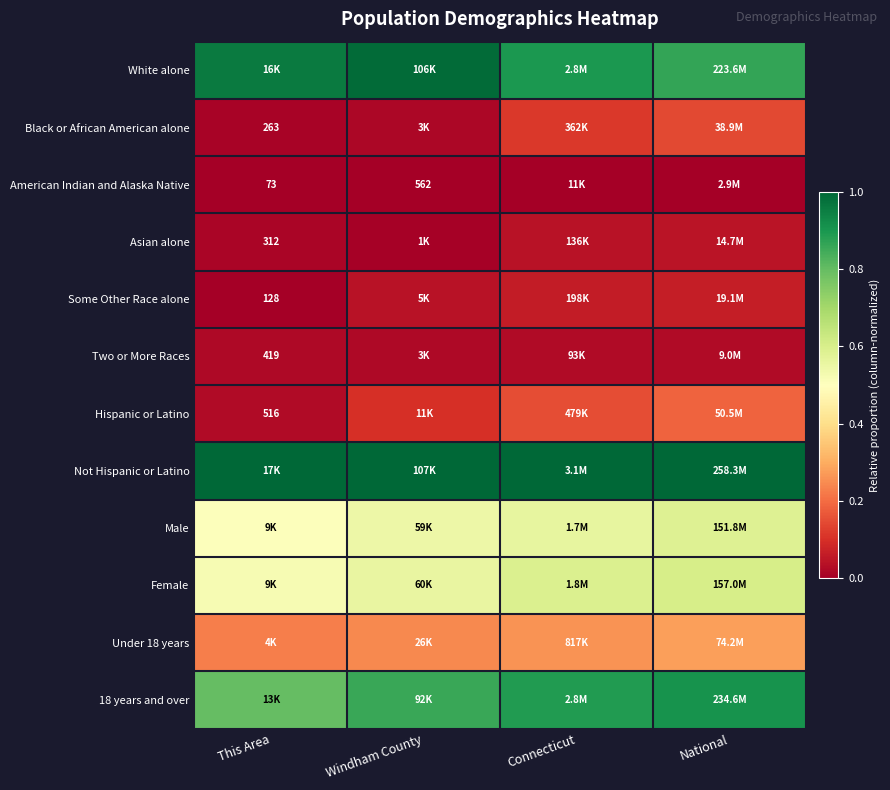

The value of American Indian and Alaska Native at This Area is 0.0. True or false?

True